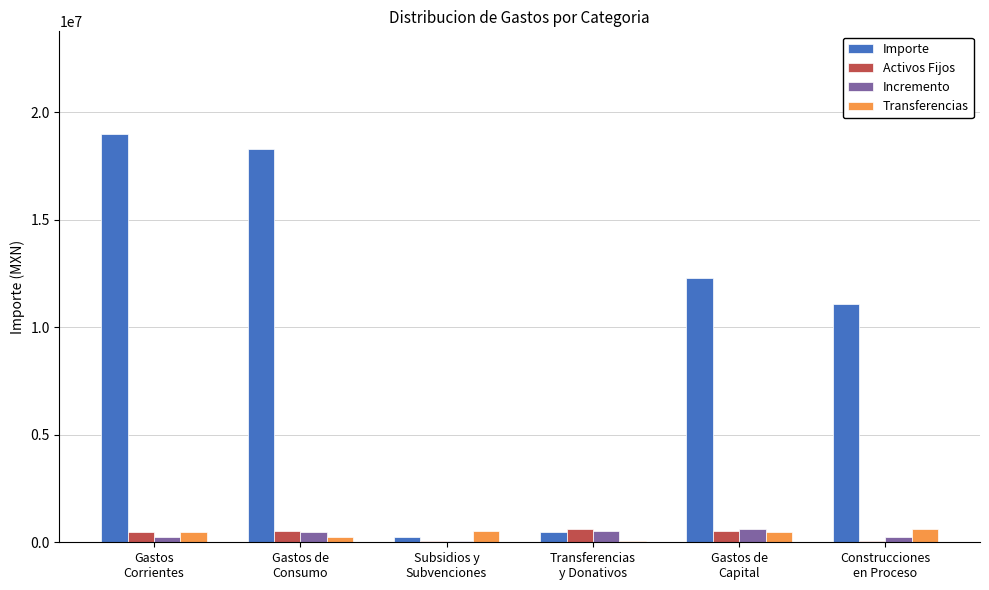

Which series has the largest total across all categories?

Importe